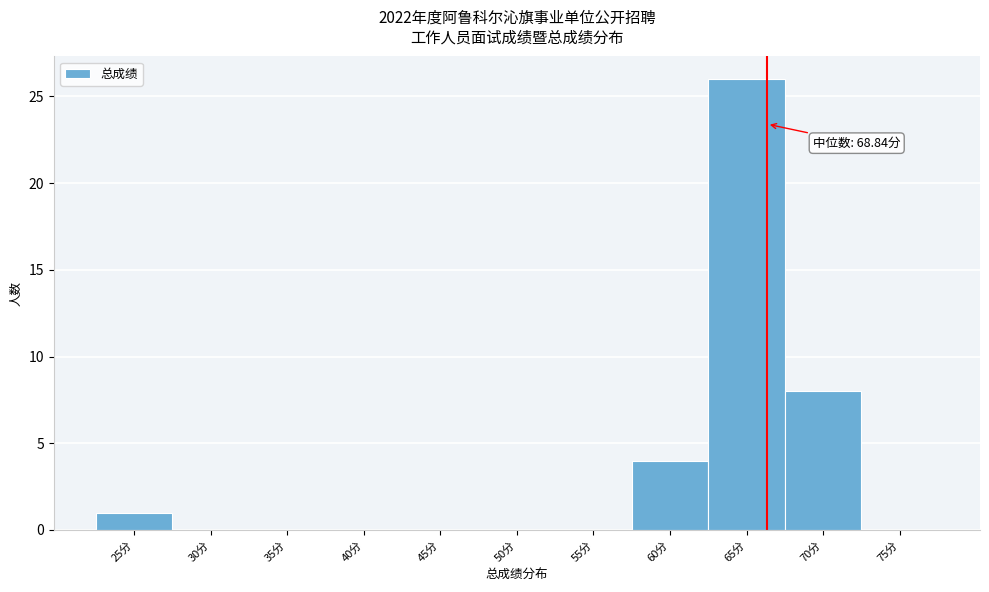

Reading left to right, list all the values displayed in this chart.

25分=1	30分=0	35分=0	40分=0	45分=0	50分=0	55分=0	60分=4	65分=26	70分=8	75分=0